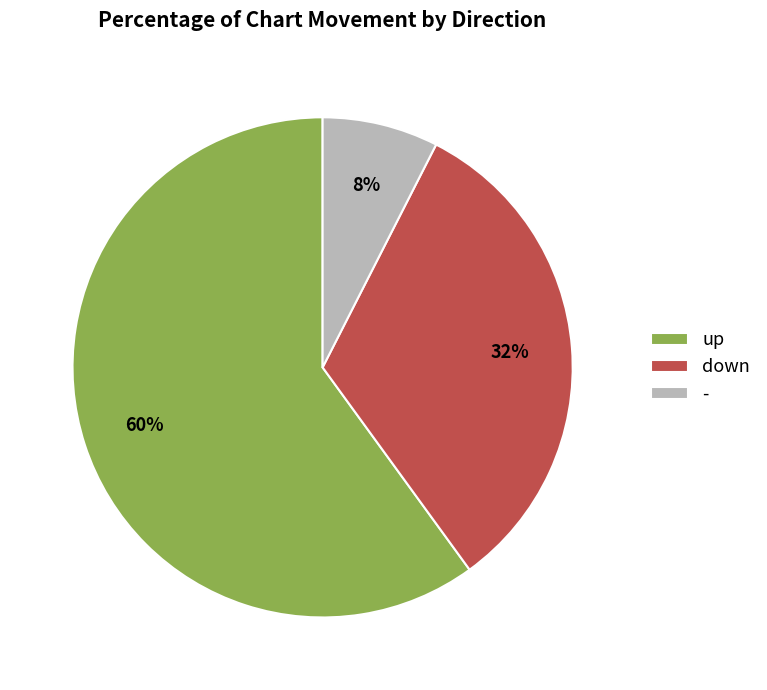

What is the largest slice in the pie chart?

up